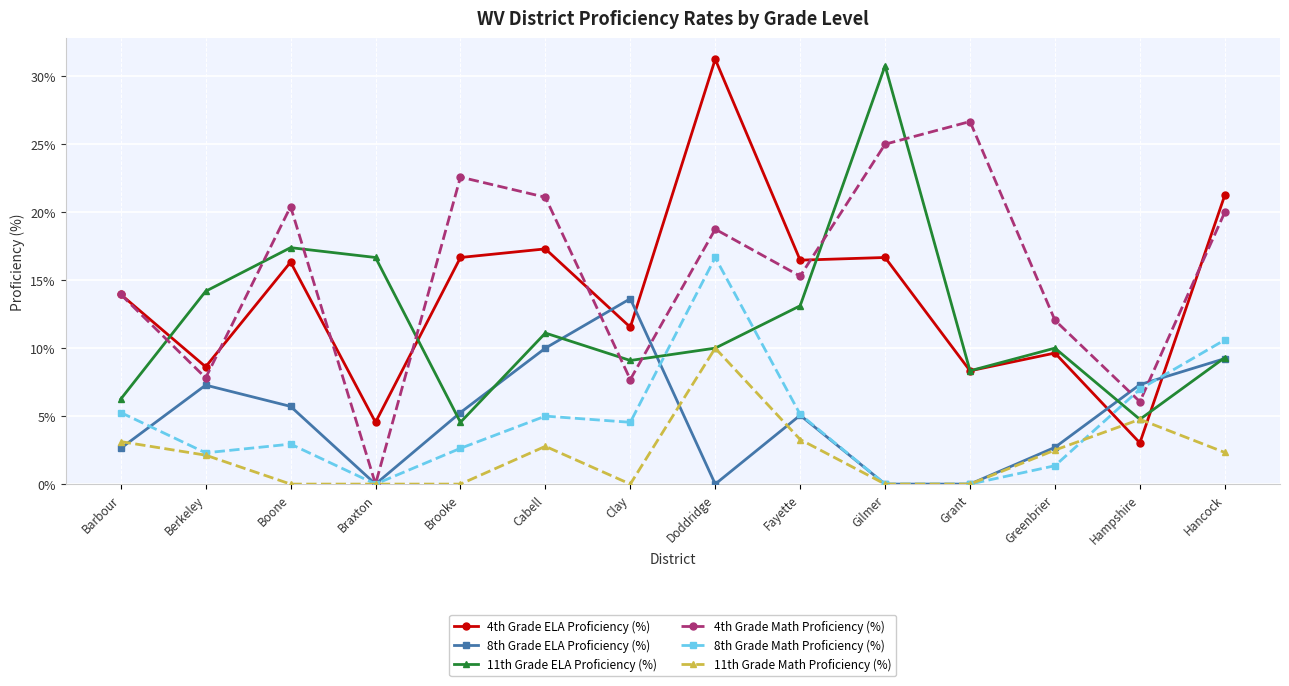

What is the spread (max minus min) of values at Braxton?

16.7